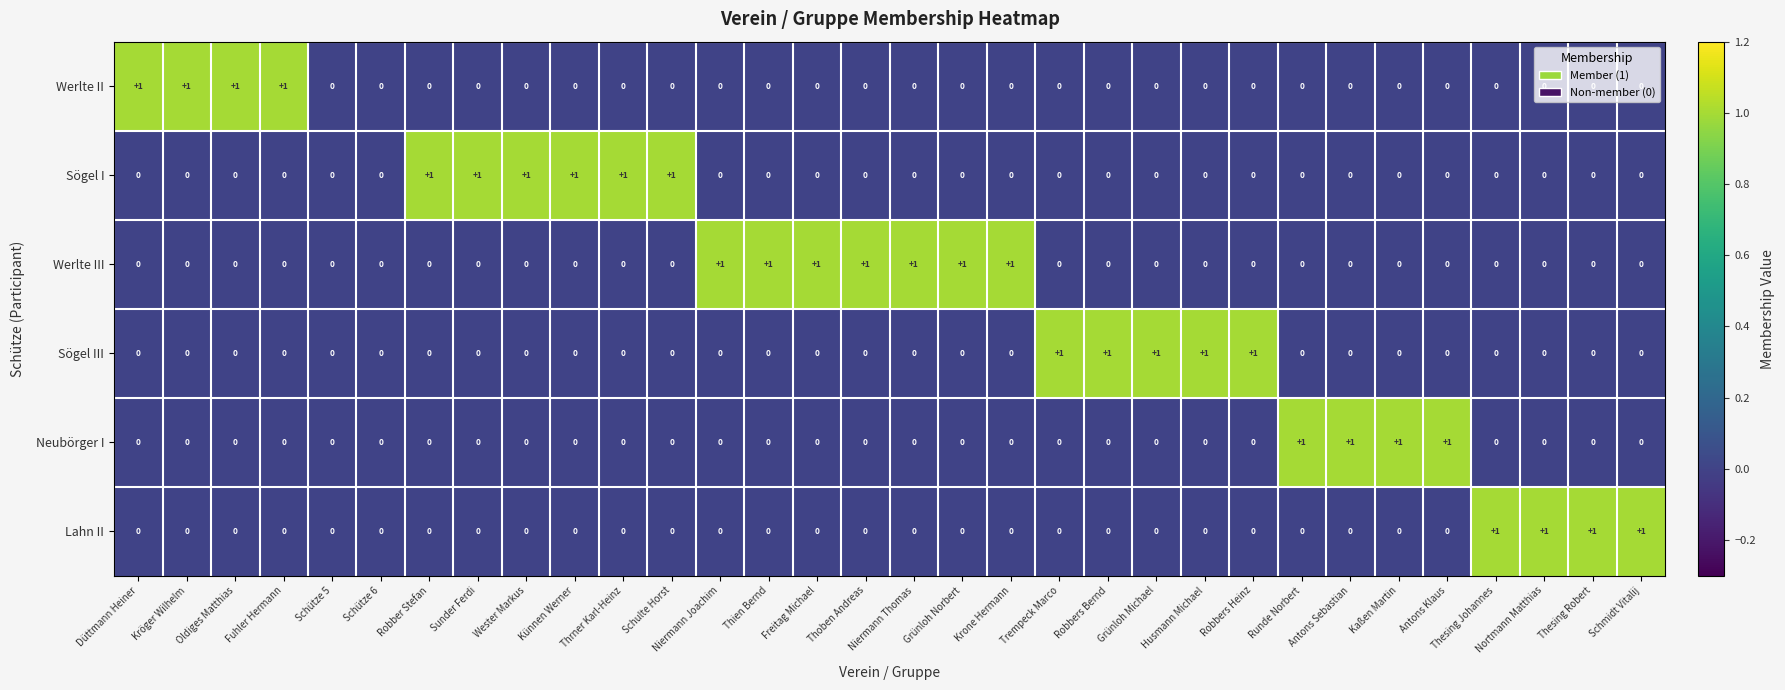

Between Schütze 6 and Runde Norbert, which series saw the biggest shift?

Neubörger I